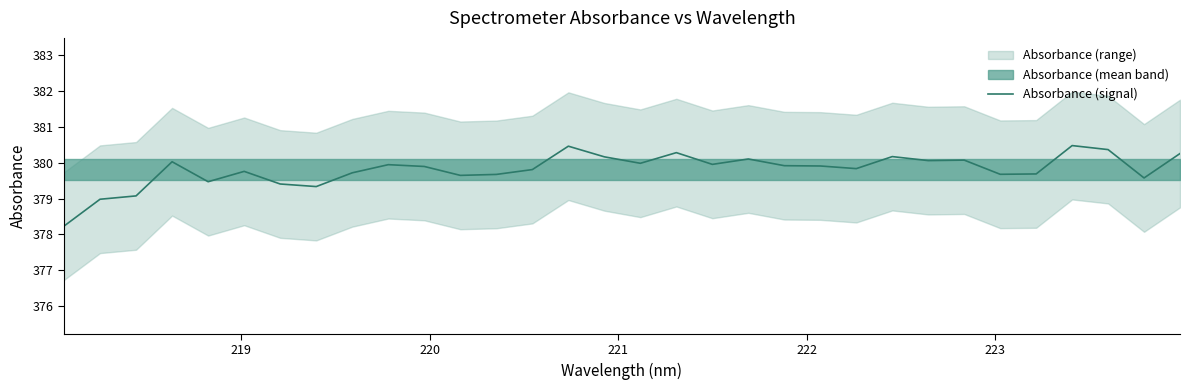

What is the minimum value shown in the chart?

378.2